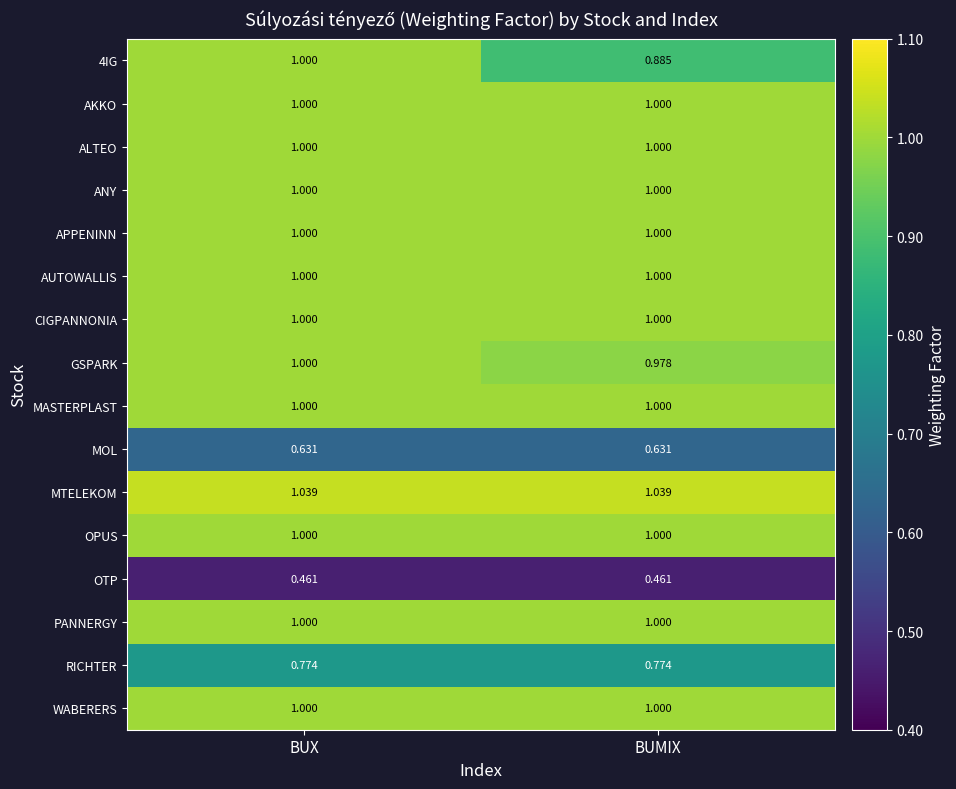

Where is 4IG nearest to the value 0?

BUMIX